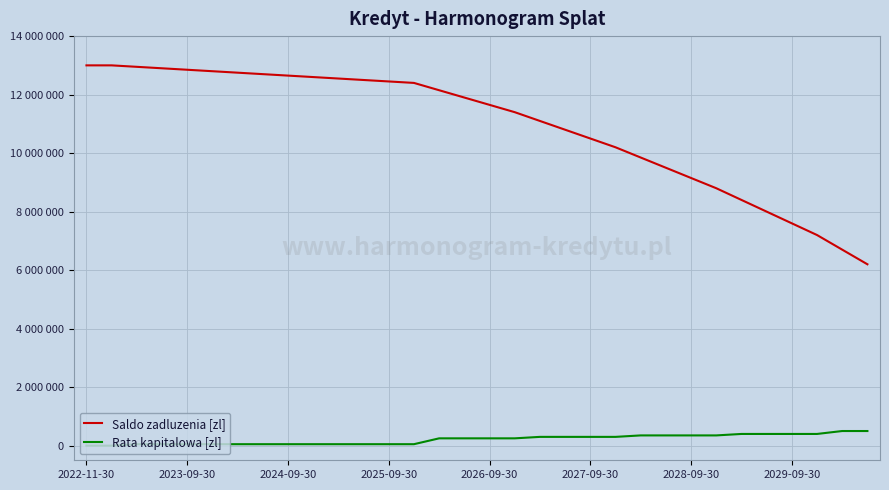

What are all the series names shown in the legend?

Saldo zadluzenia [zl], Rata kapitalowa [zl]